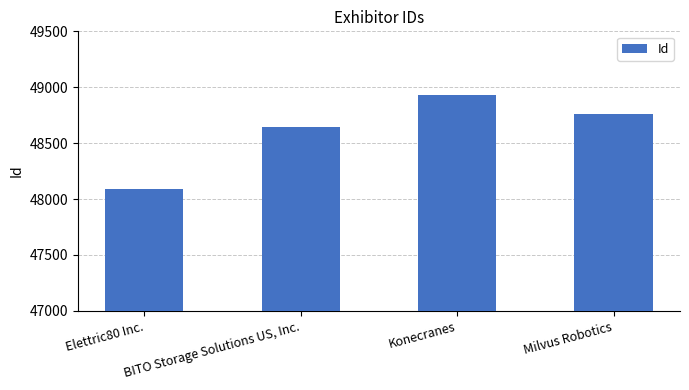

How many values are below 48758?

2